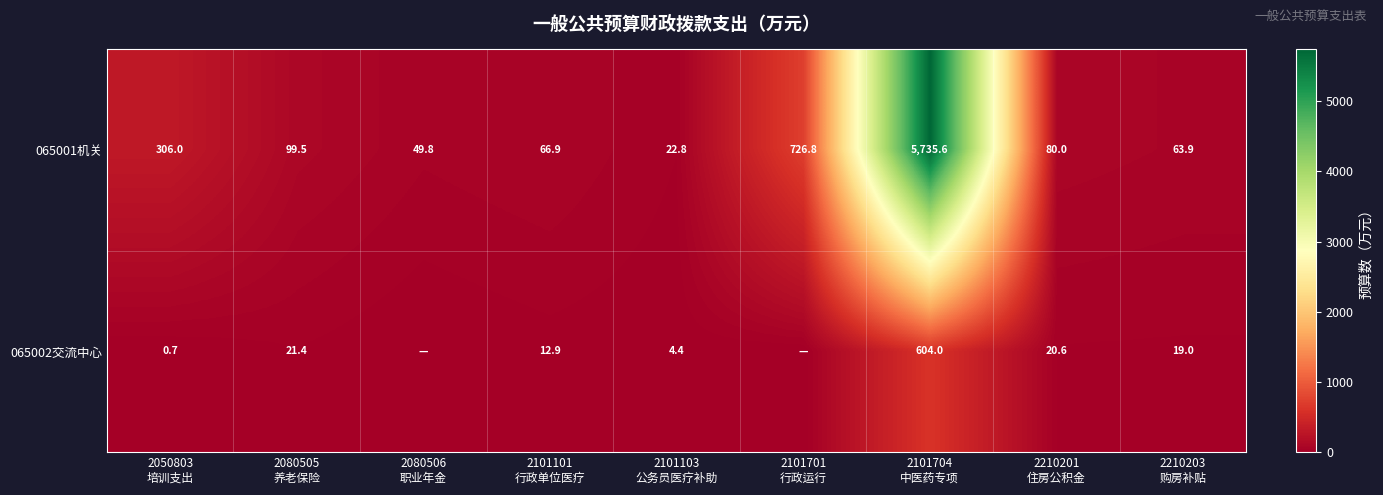

What is the sum of all 065001机关 values?

7151.3